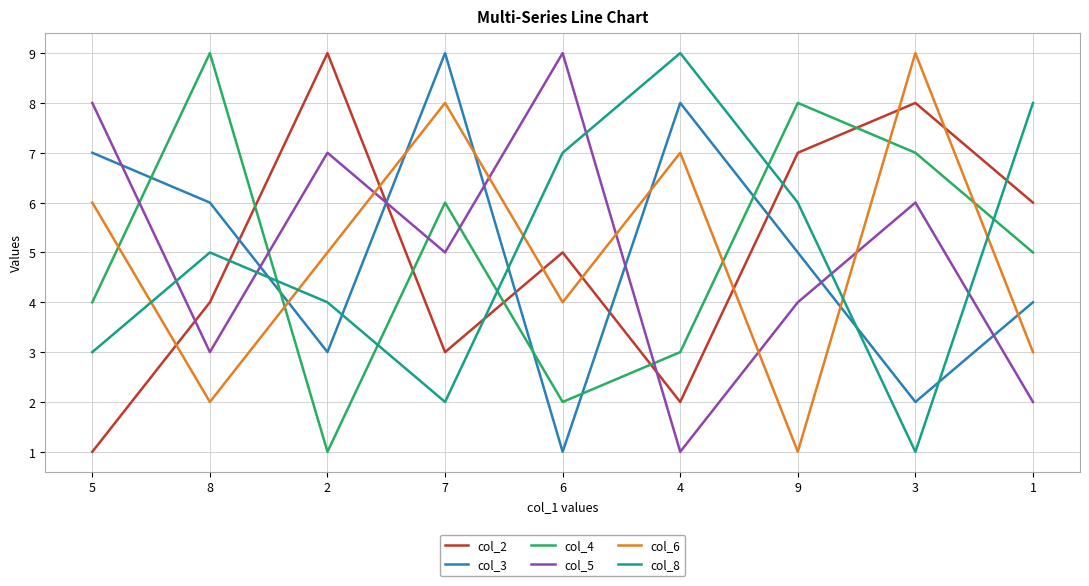

The value of col_4 at 5 is 2. True or false?

False